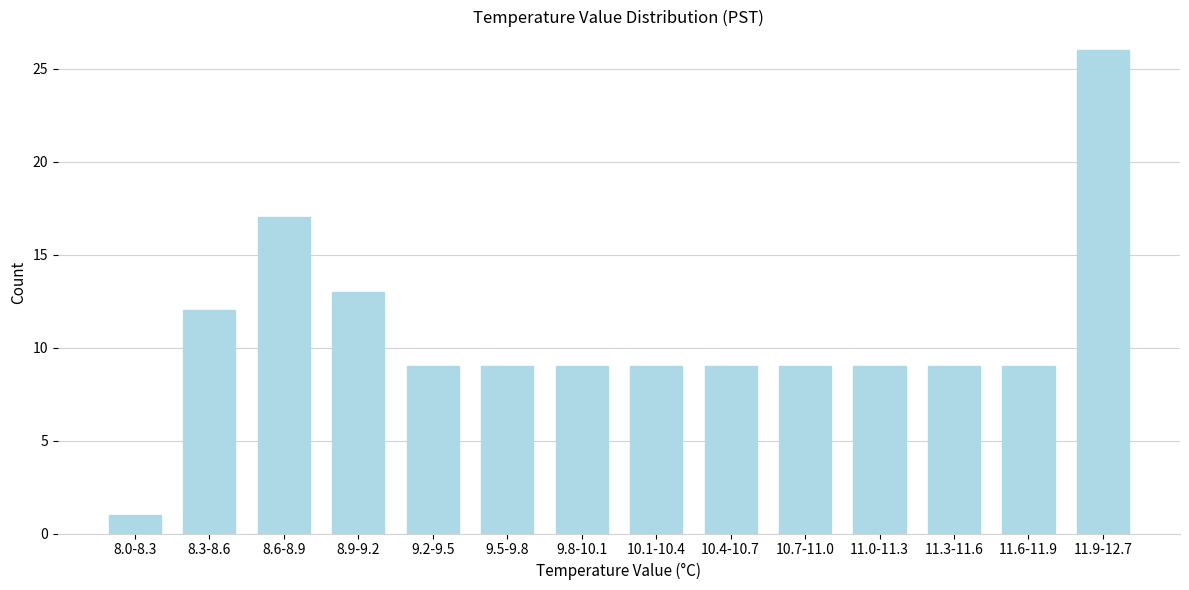

Reading right to left, what are all the values shown in this chart?

26	9	9	9	9	9	9	9	9	9	13	17	12	1